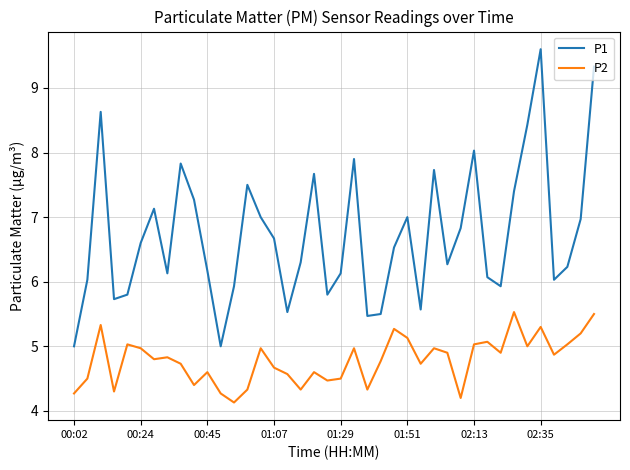

List the series in order of their peak value, lowest first.

P2, P1